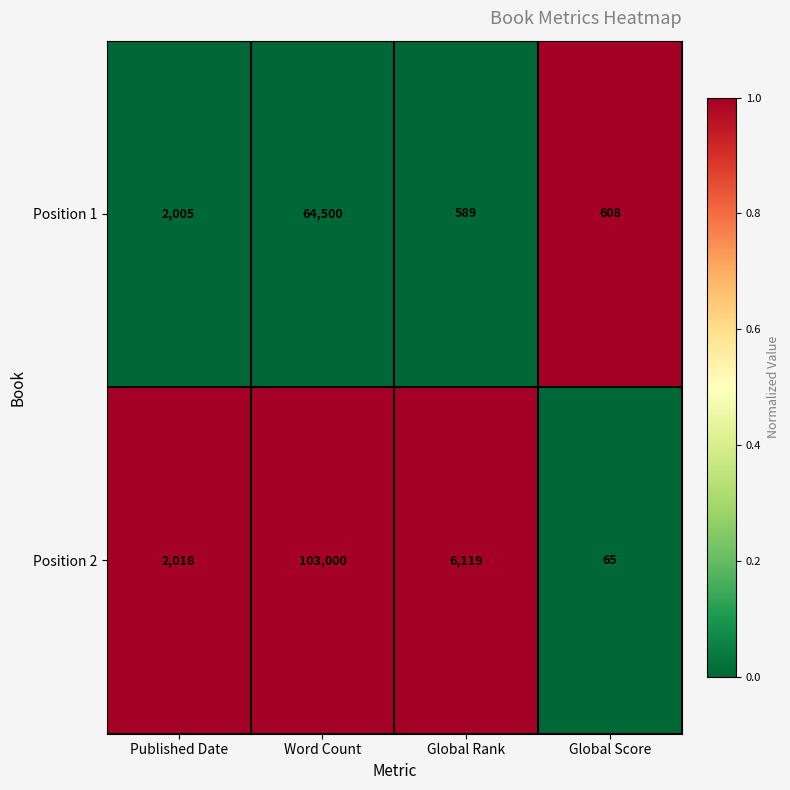

Which series has the largest range (max minus min)?

Position 2